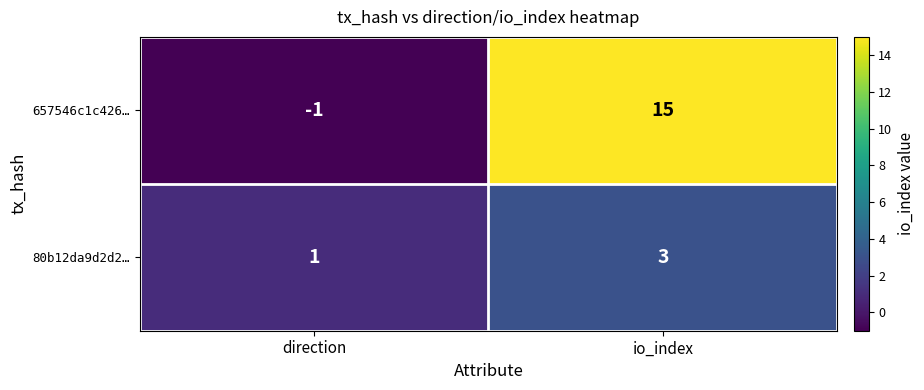

Reading right to left, extract all data points from this chart.

657546c1c426…: io_index=15	direction=-1
80b12da9d2d2…: io_index=3	direction=1